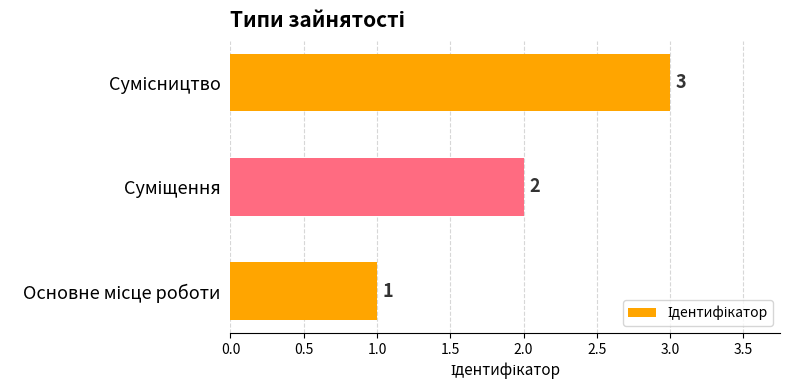

What is the maximum value shown in the chart?

3